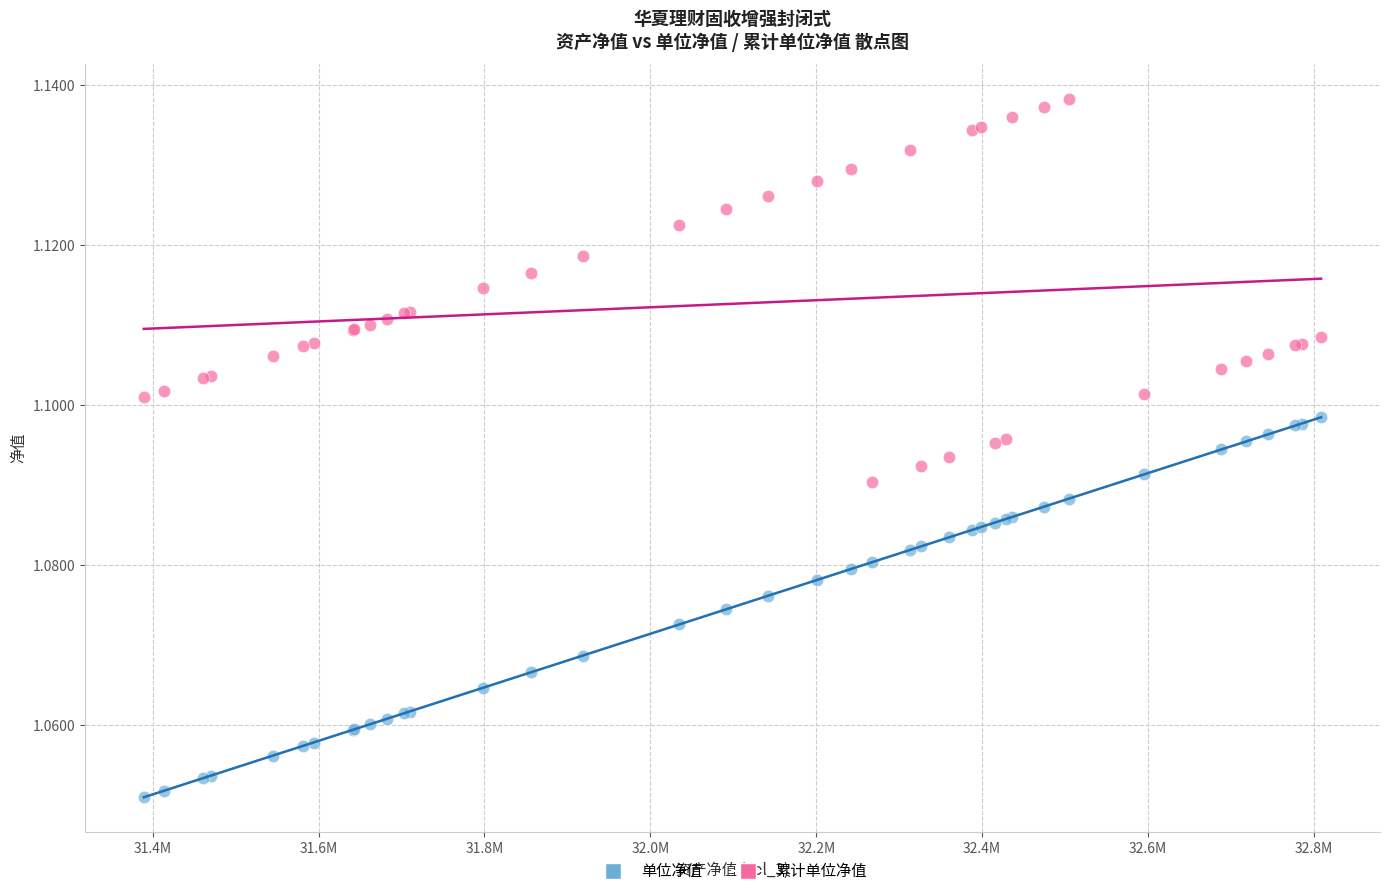

What is the X range (max minus min) for the scatter plot?

1419224.6